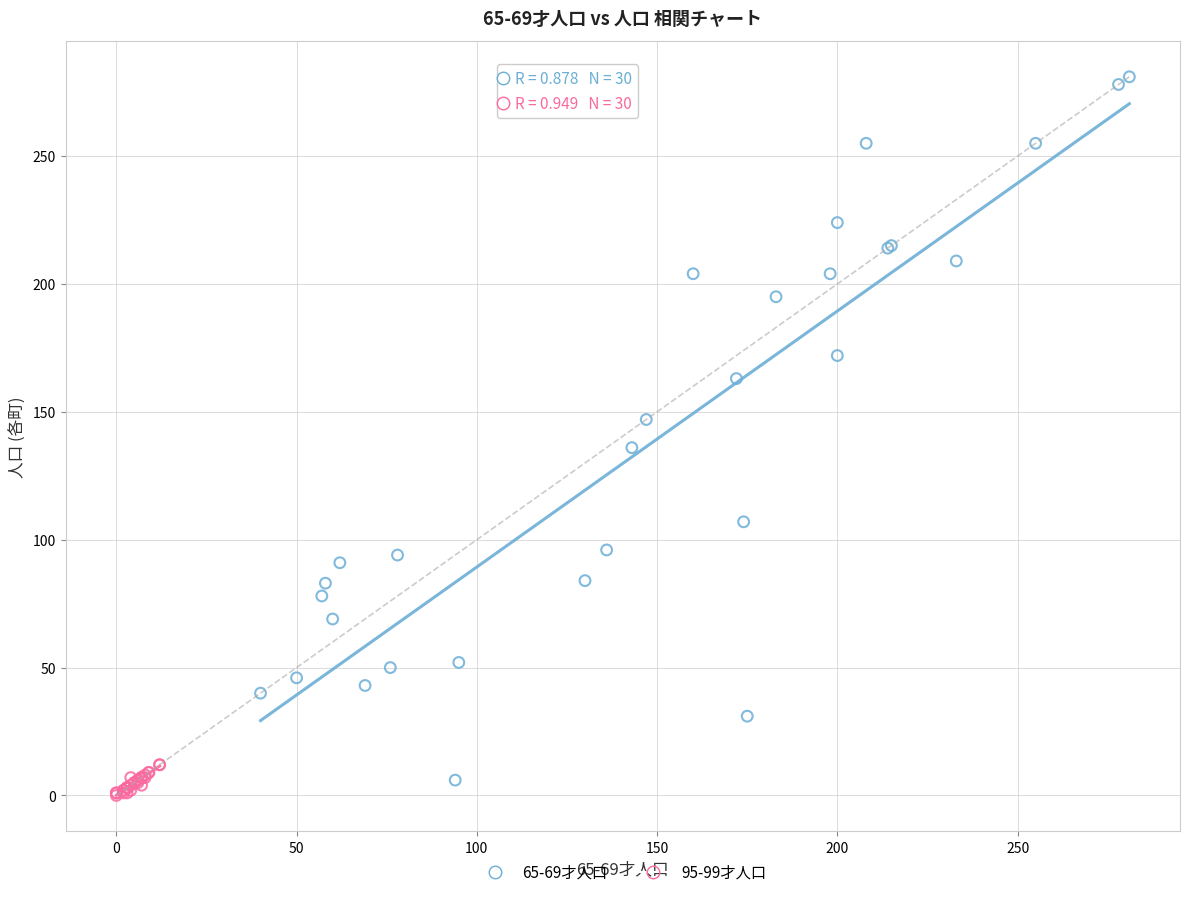

Which series contains the highest Y value?

65-69才人口